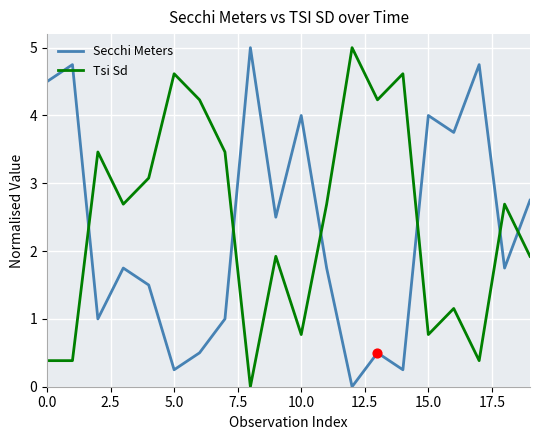

True or false: Secchi Meters and Tsi Sd cross at least once.

True